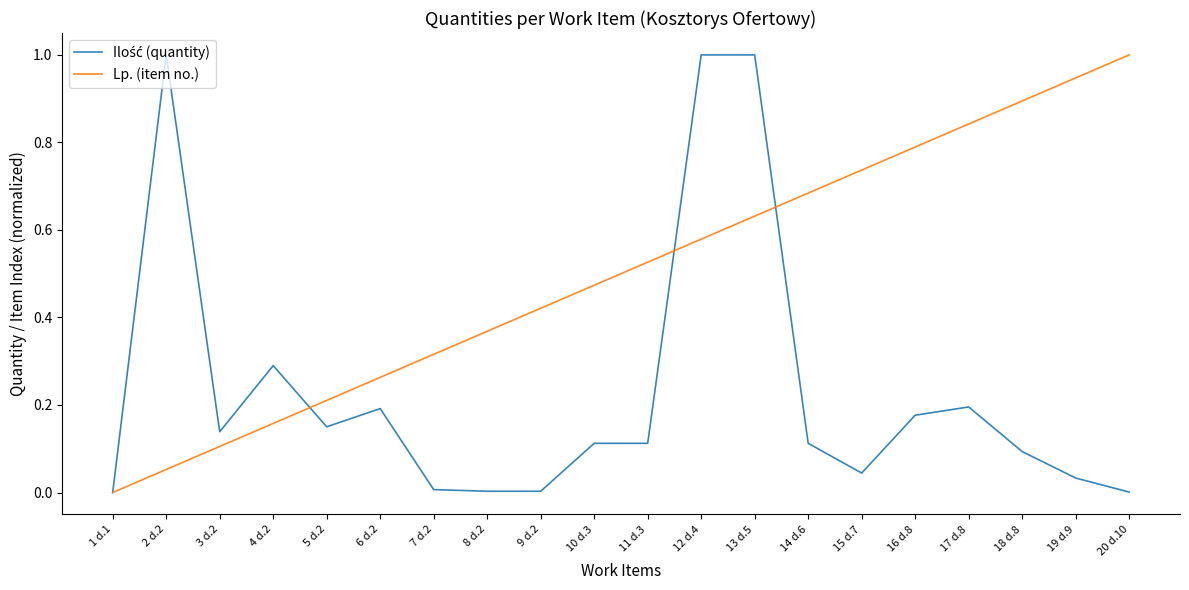

Which category has the lowest value in the Lp. (item no.) series?

1 d.1